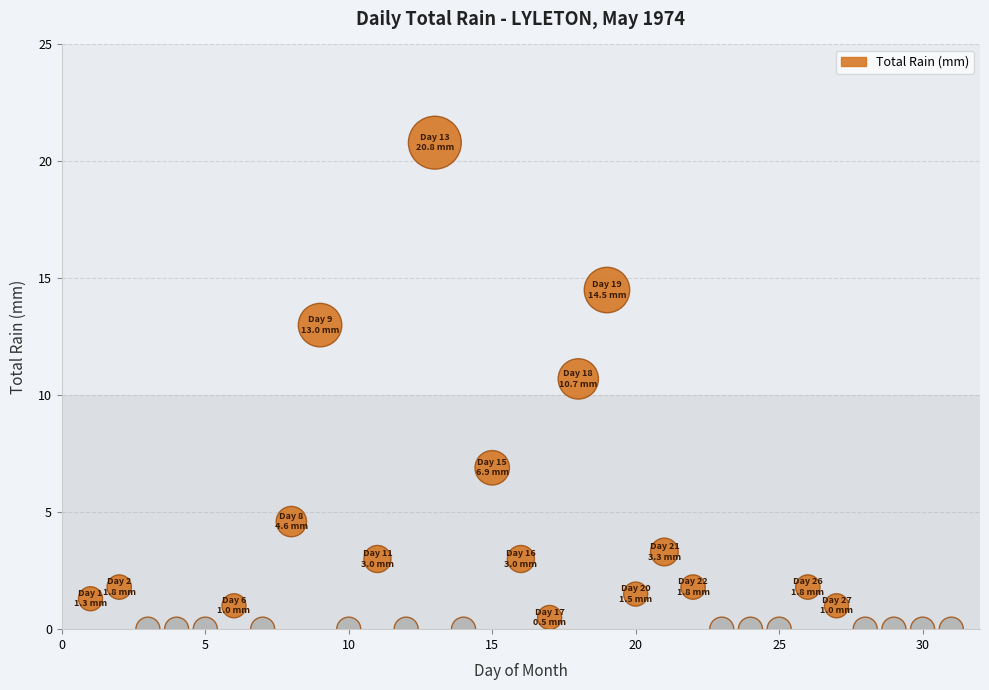

What Y value in the scatter plot is closest to 10?

10.7